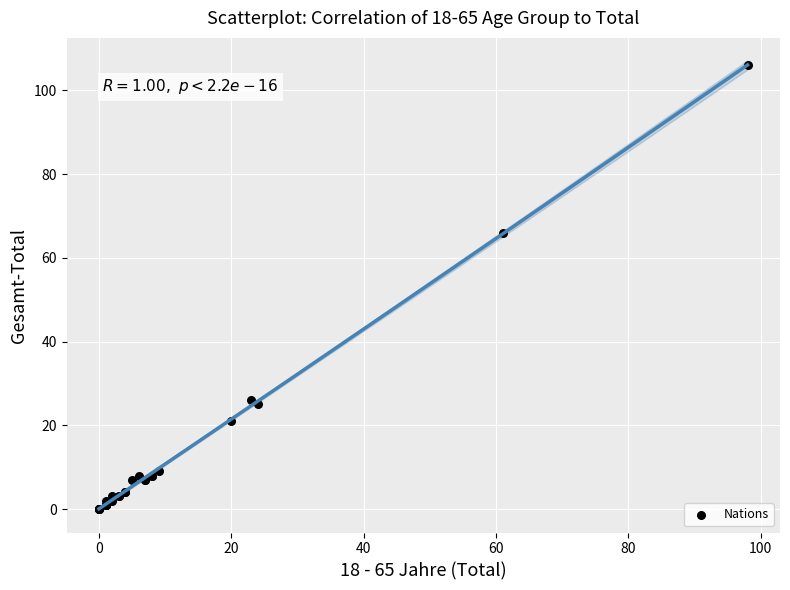

What Y value in the scatter plot is closest to 53?

66